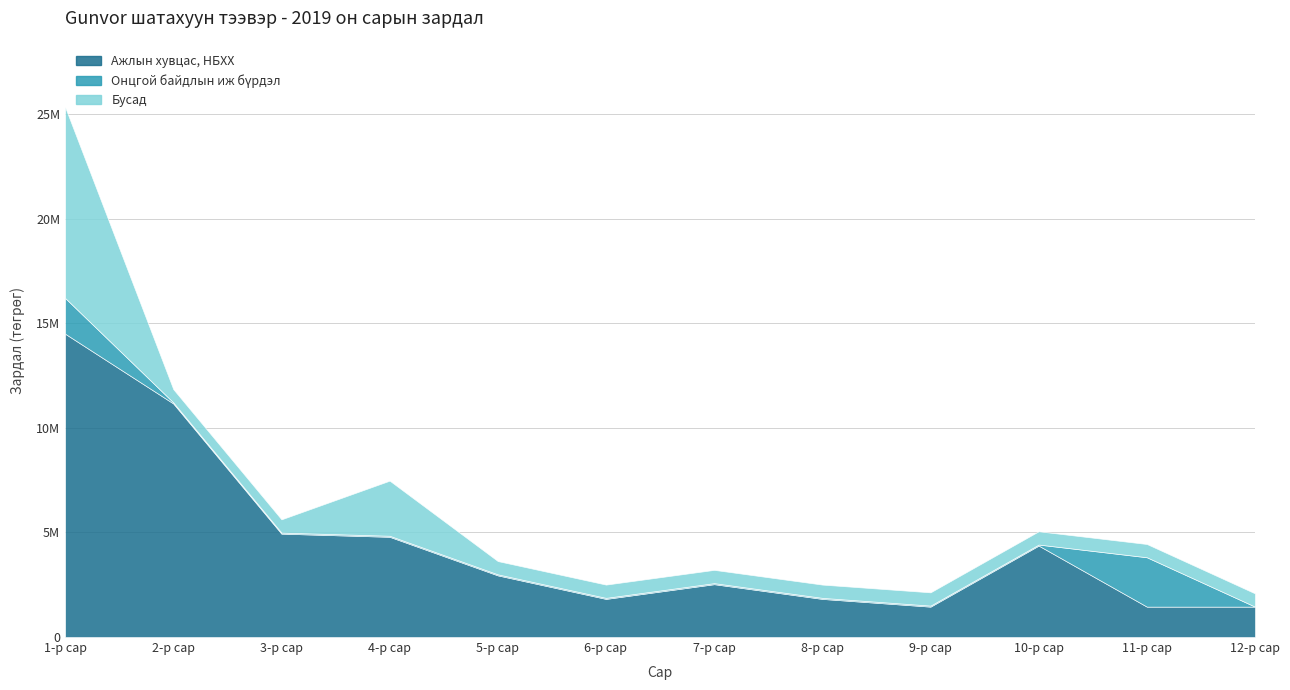

Rank the series at 9-р сар from highest to lowest value.

Ажлын хувцас, НБХХ, Бусад, Онцгой байдлын иж бүрдэл